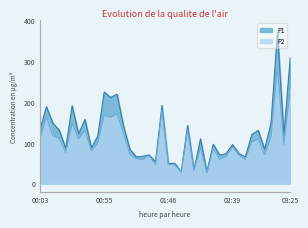

The P1 series shows 371.2 at 03:15. True or false?

True